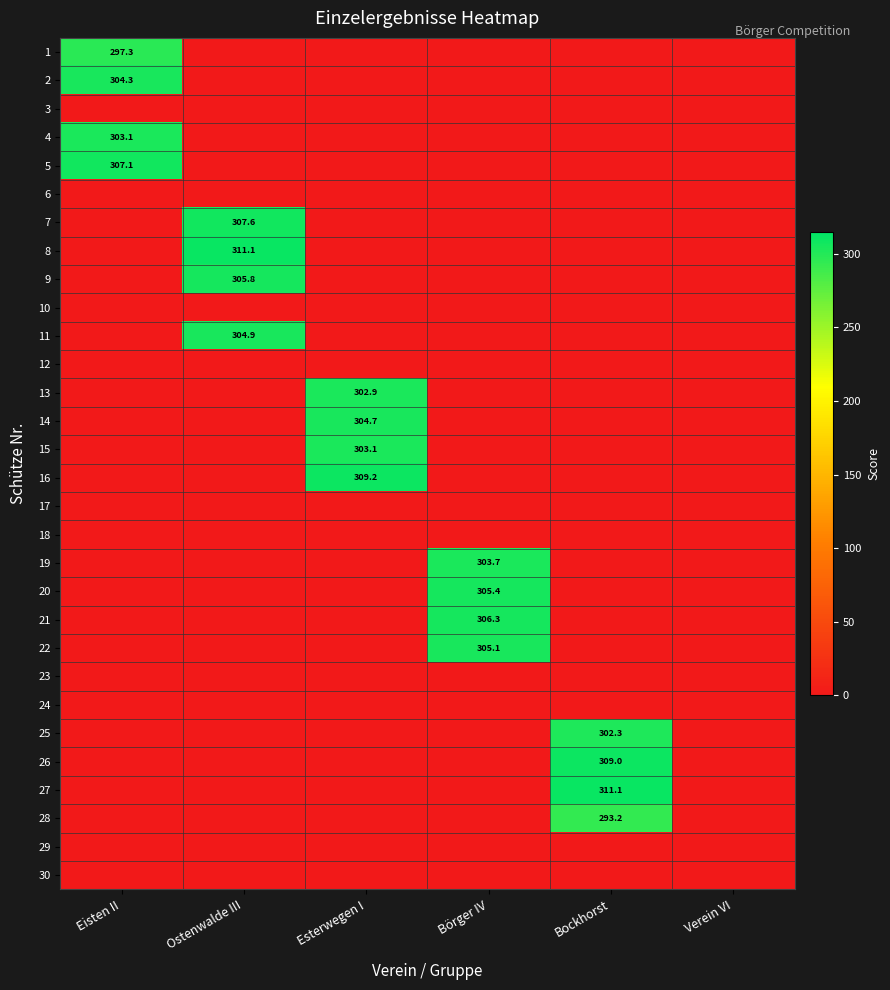

The value of 25 at Bockhorst is 122.3. True or false?

False